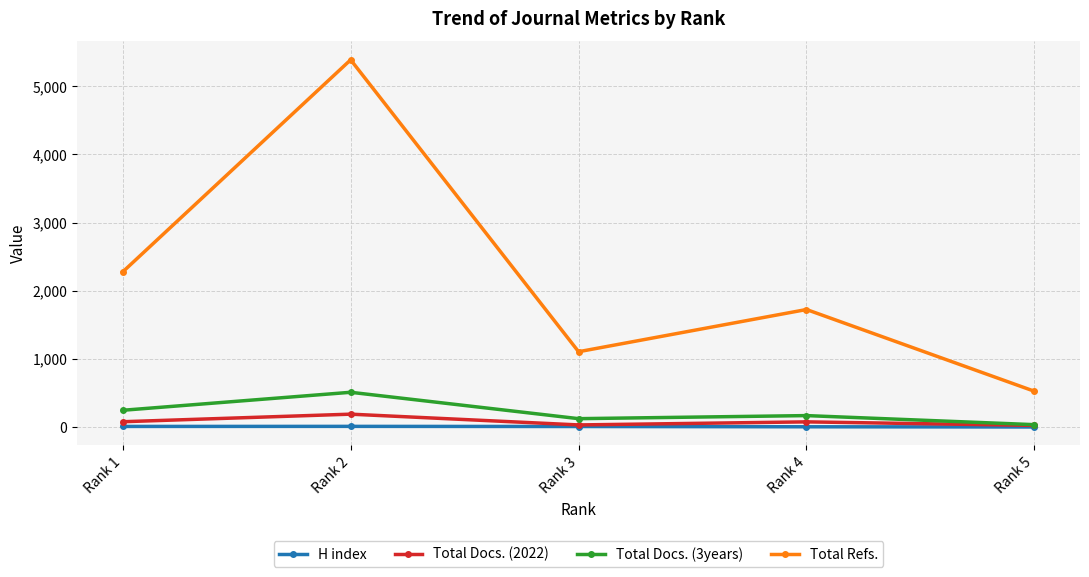

In H index, how many points are higher than both neighbors (excluding endpoints)?

1